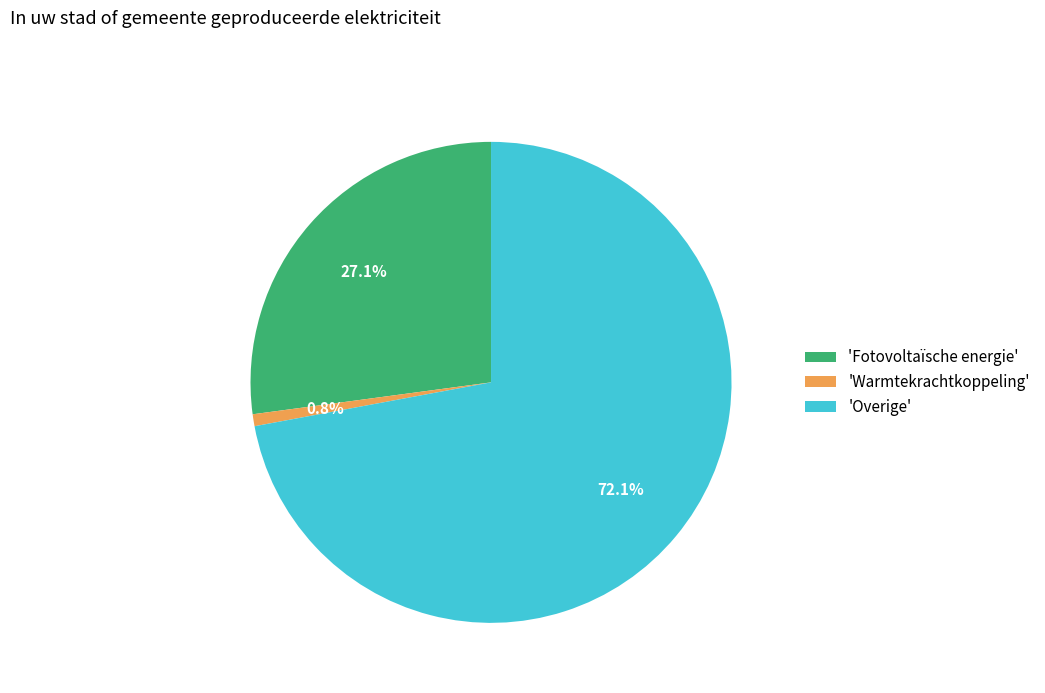

How many segments does this pie chart have?

3